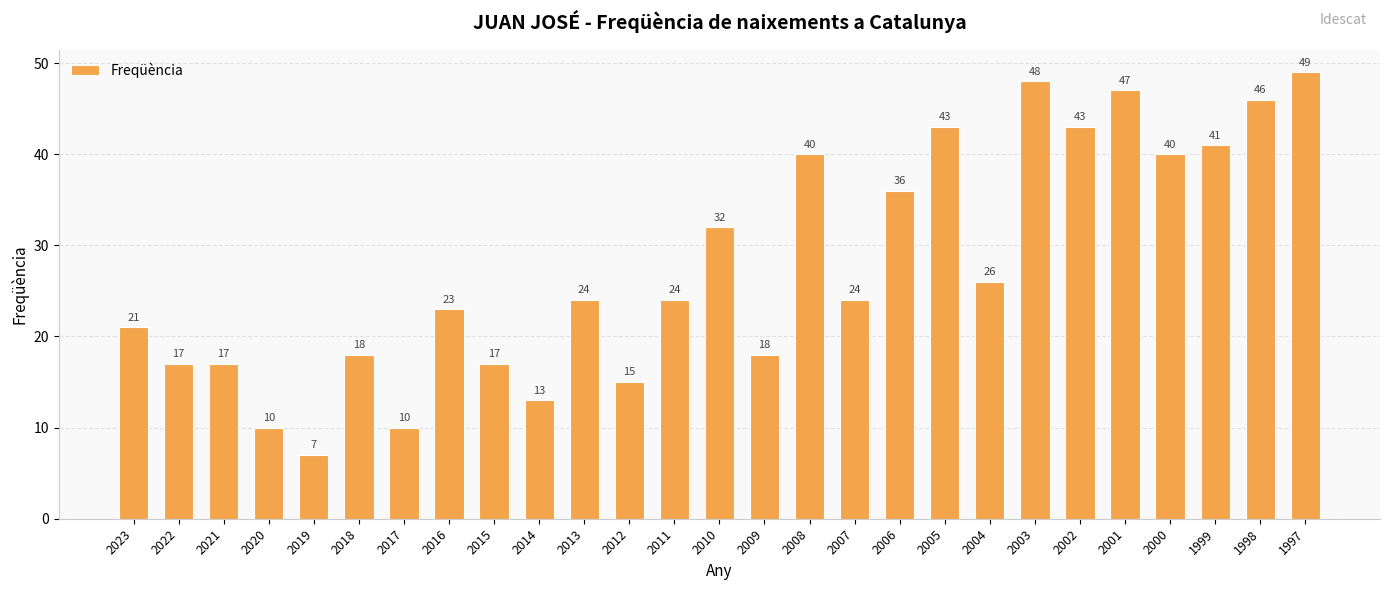

Read the value at 2004, to the nearest 10.

30